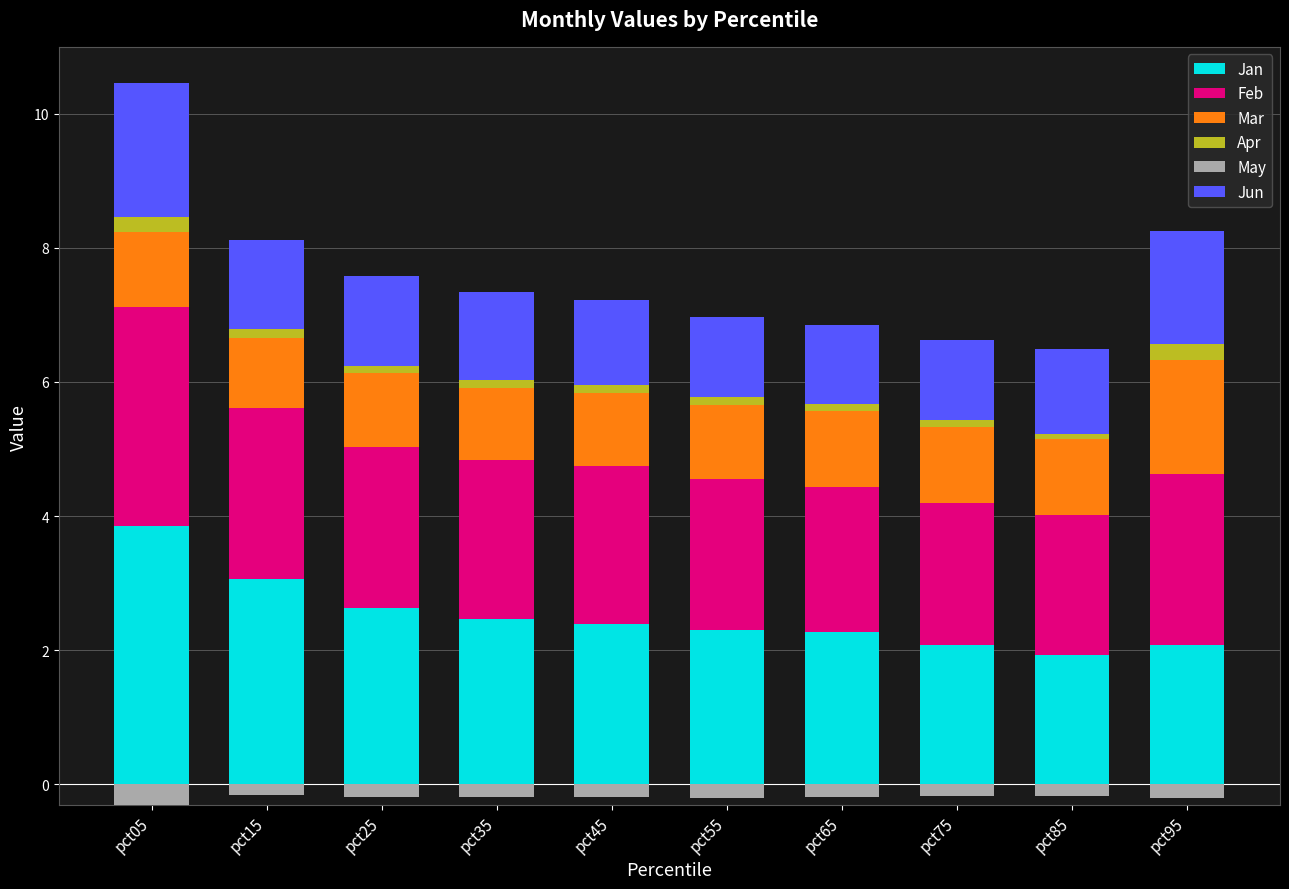

What is the average value of the Apr series?

0.1